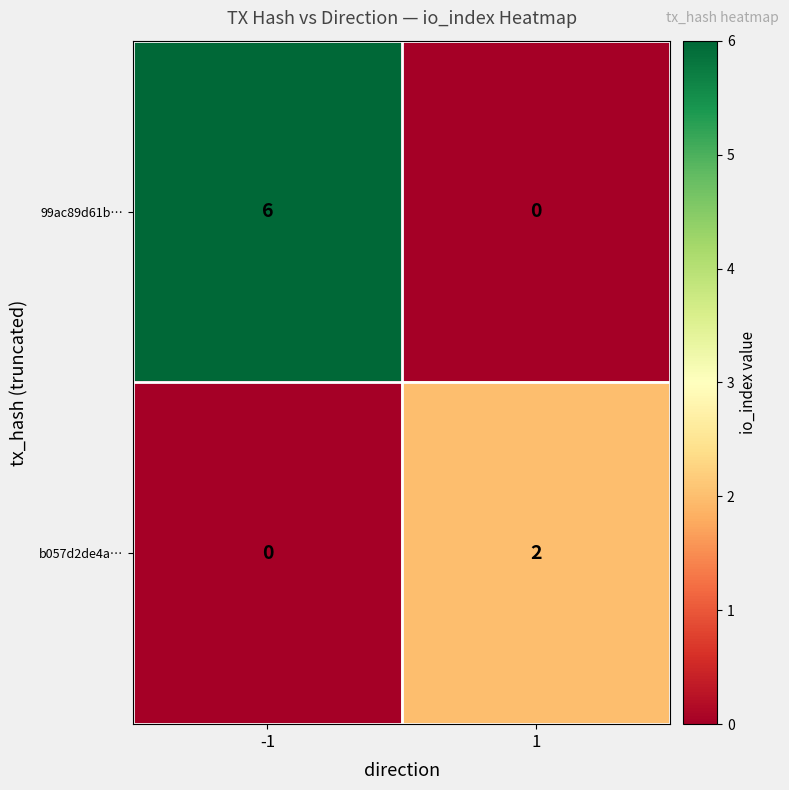

What is the total value across all series at 1?

2